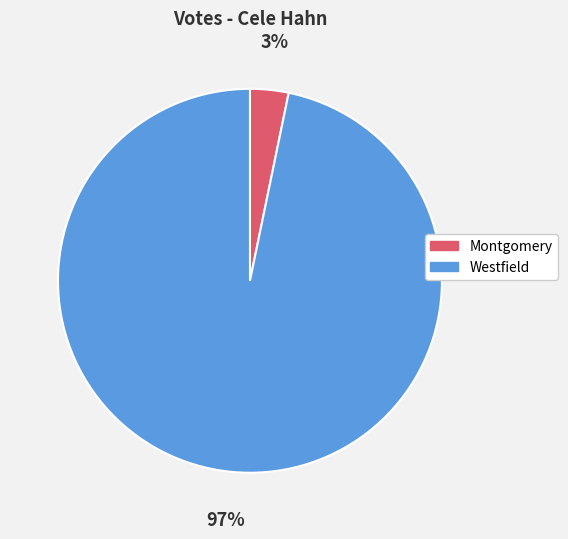

To the nearest percent, what percentage of the pie is Westfield?

97%